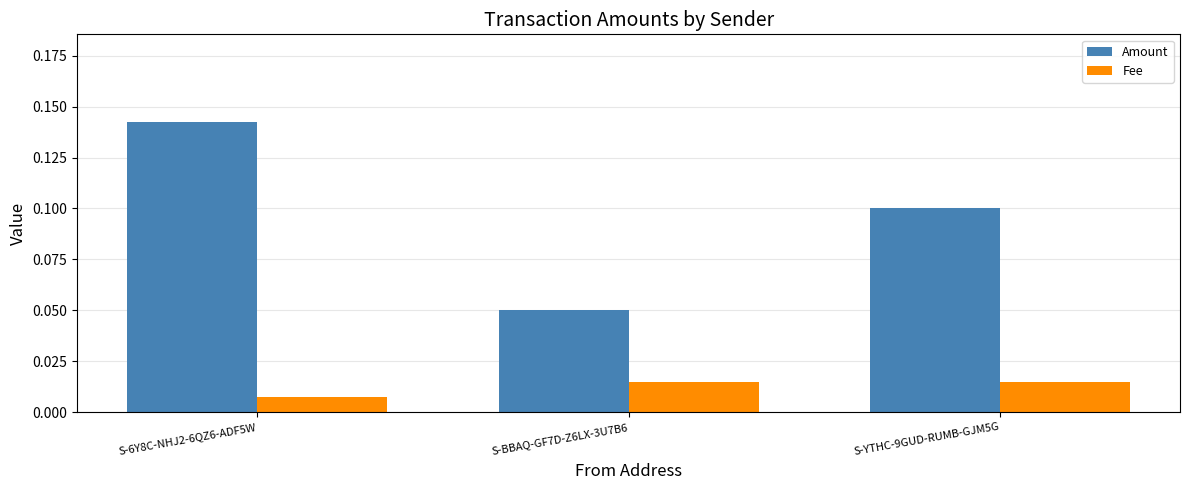

The Amount series shows 0.1 at S-BBAQ-GF7D-Z6LX-3U7B6. True or false?

True